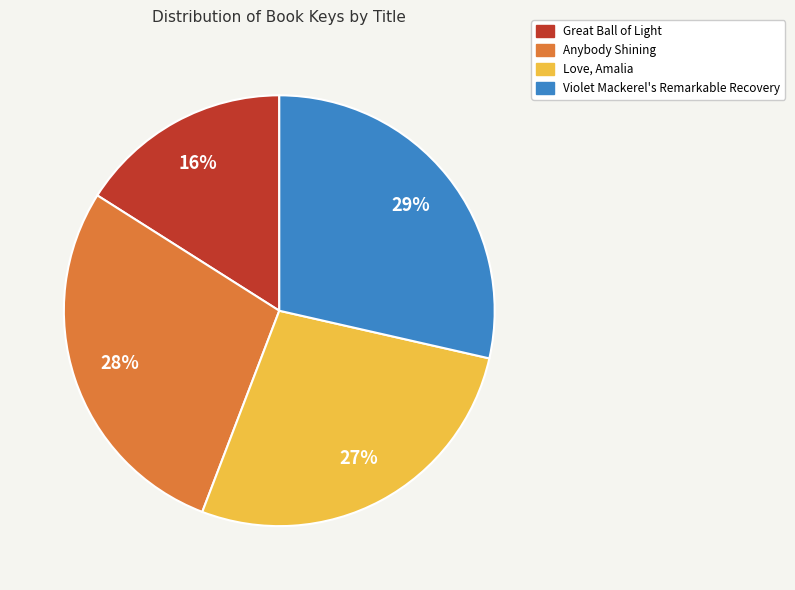

To the nearest percent, what is the average slice percentage?

25%